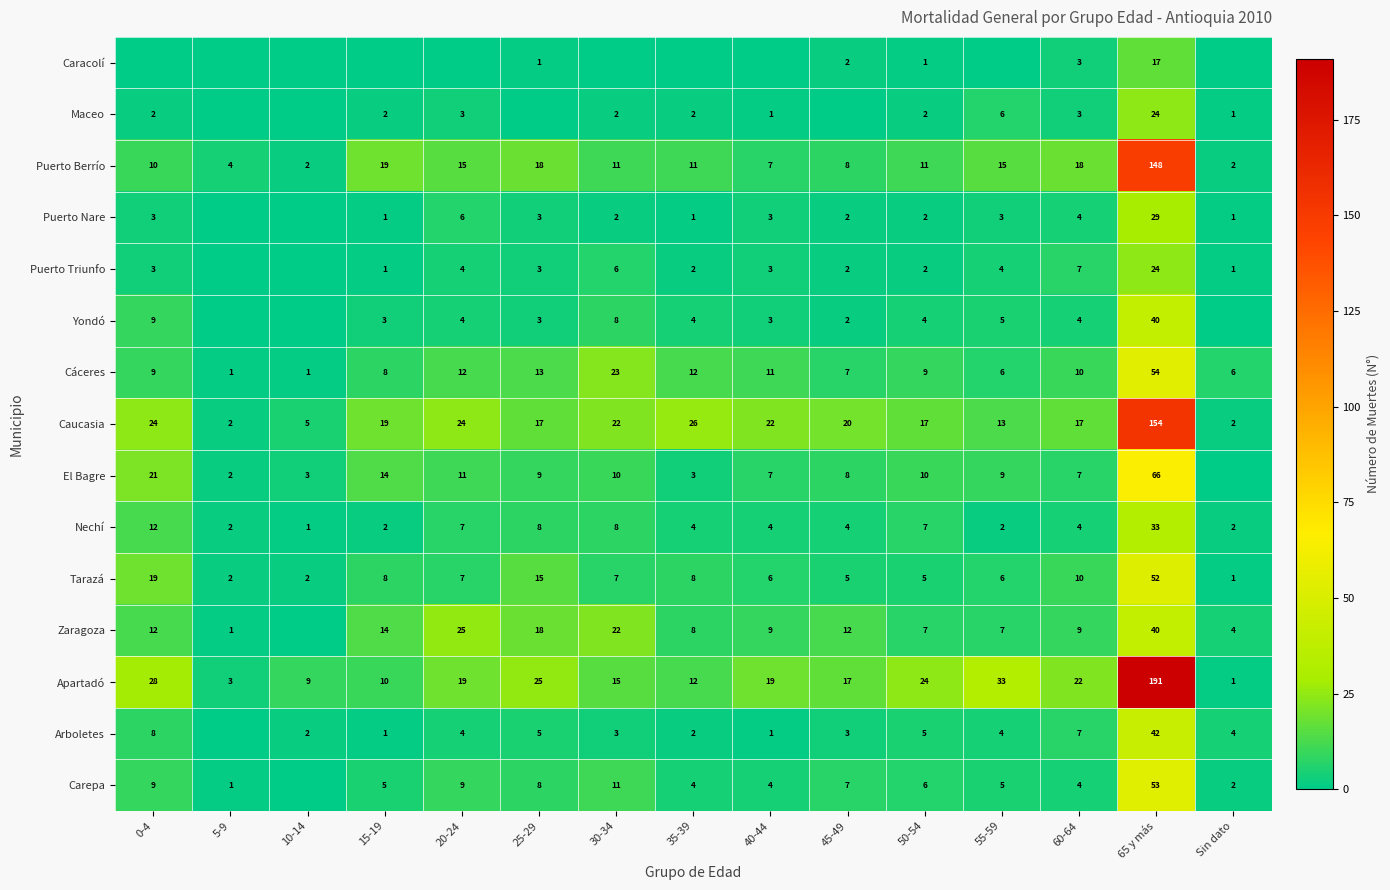

Is the value of Puerto Nare at 35-39 greater than the value of Puerto Triunfo at 25-29?

No